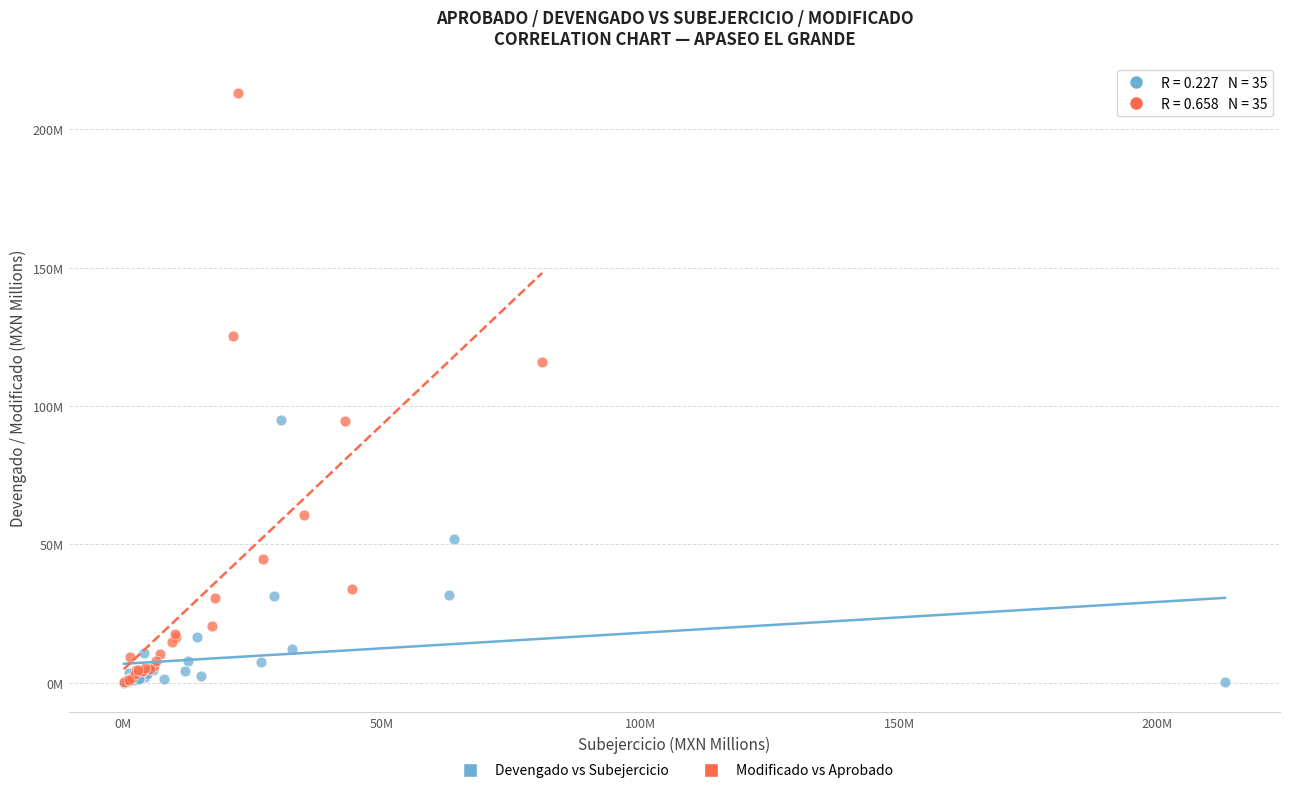

What are all the series names shown in the legend?

Devengado vs Subejercicio, Modificado vs Aprobado